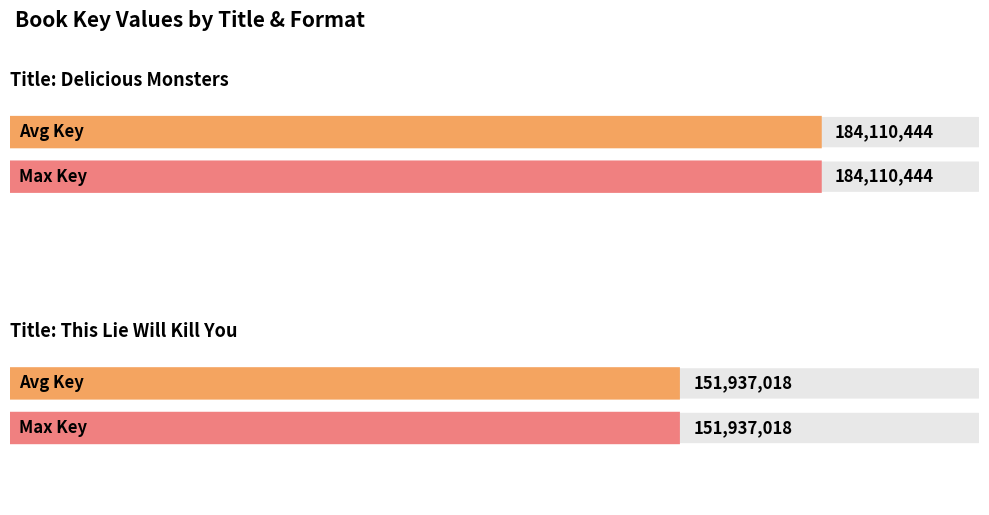

Which has a higher value, This Lie Will Kill You or Delicious Monsters?

Delicious Monsters